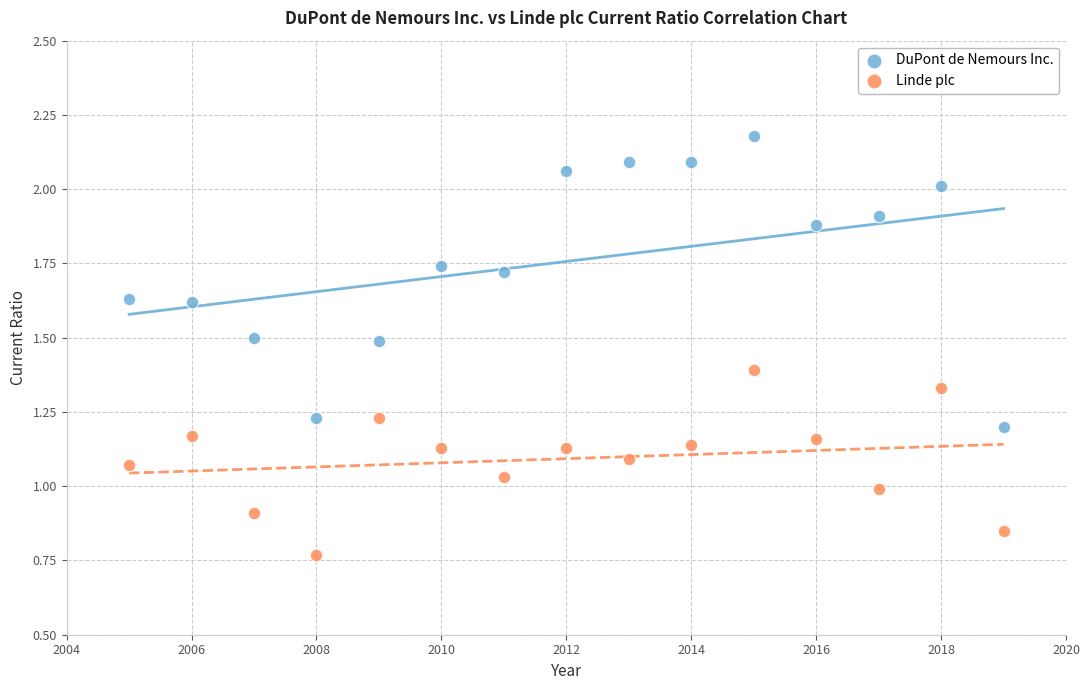

Across all data points, what is the range of Y values (max minus min)?

1.4